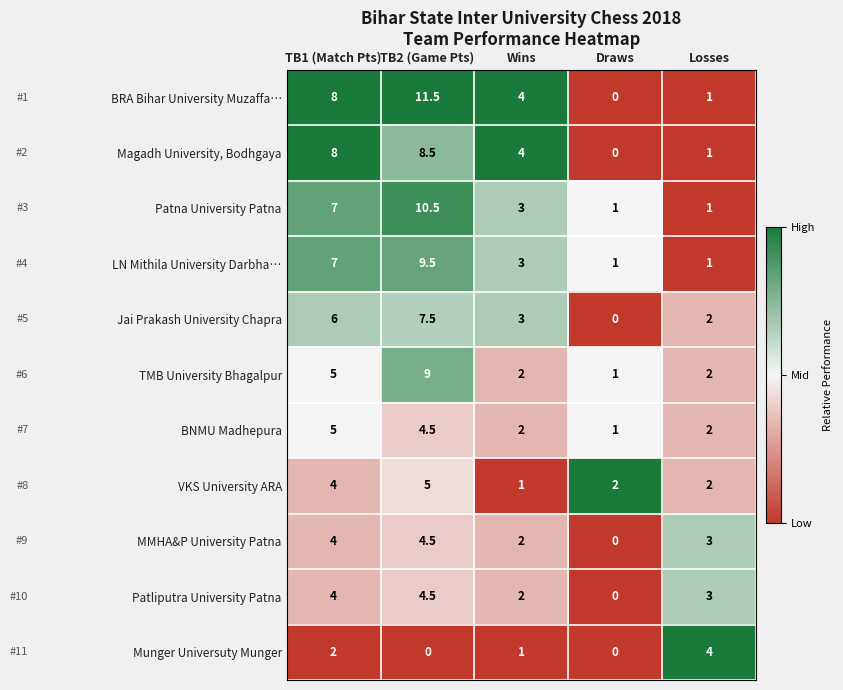

Is it true that BRA Bihar University Muzaffa… equals 1.7 at Losses?

False